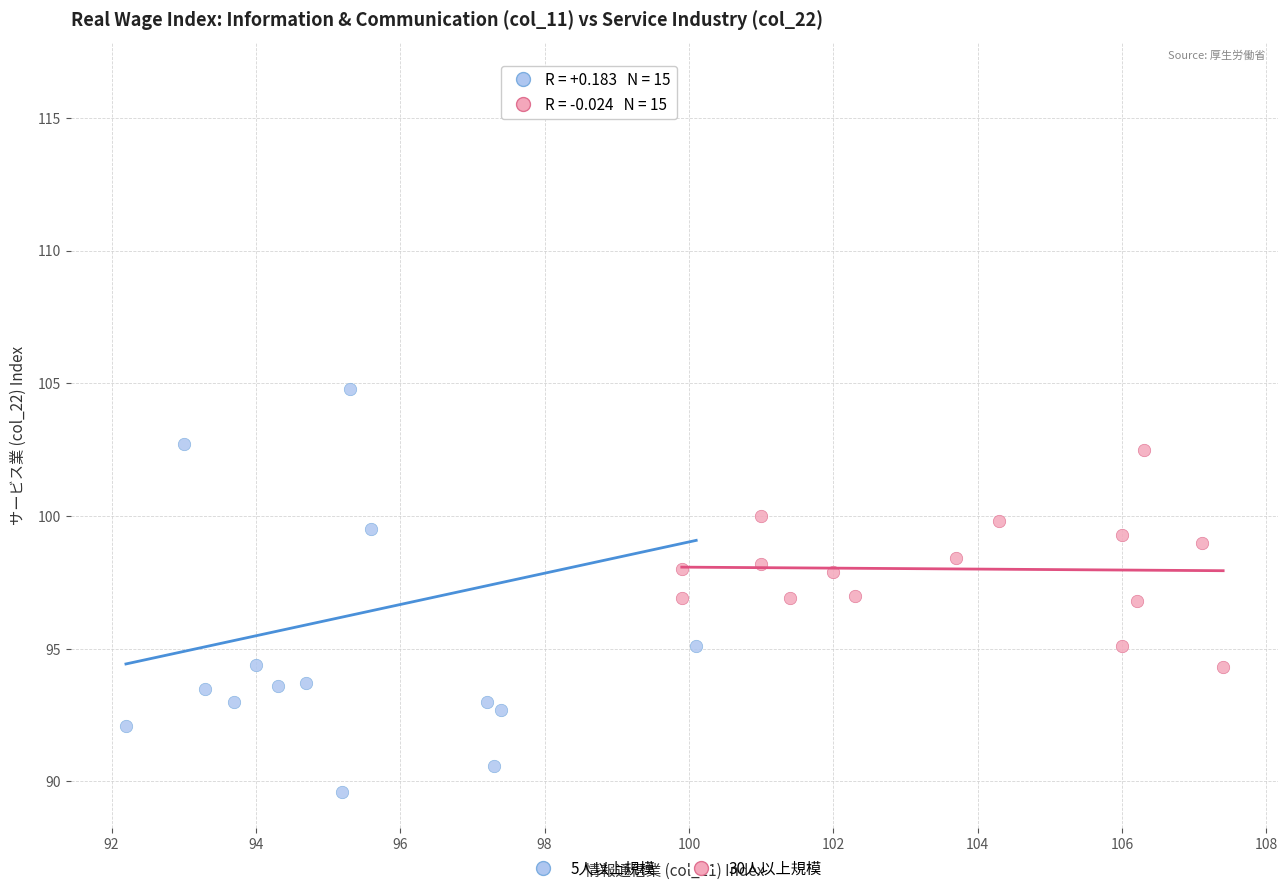

Which series has the largest Y range (max minus min)?

5人以上規模